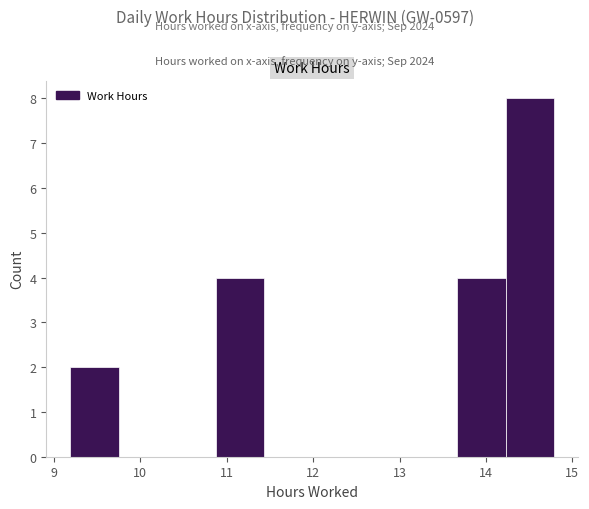

Reading left to right, transcribe this chart: for each bar, give the range it covers on the x-axis and its height. Neither the bar edges nor the heights are printed on the chart, so give them approximately, as read against the axes.

9.19 to 9.75: 2
9.75 to 10.31: 0
10.31 to 10.87: 0
10.87 to 11.43: 4
11.43 to 11.99: 0
11.99 to 12.55: 0
12.55 to 13.11: 0
13.11 to 13.67: 0
13.67 to 14.23: 4
14.23 to 14.79: 8